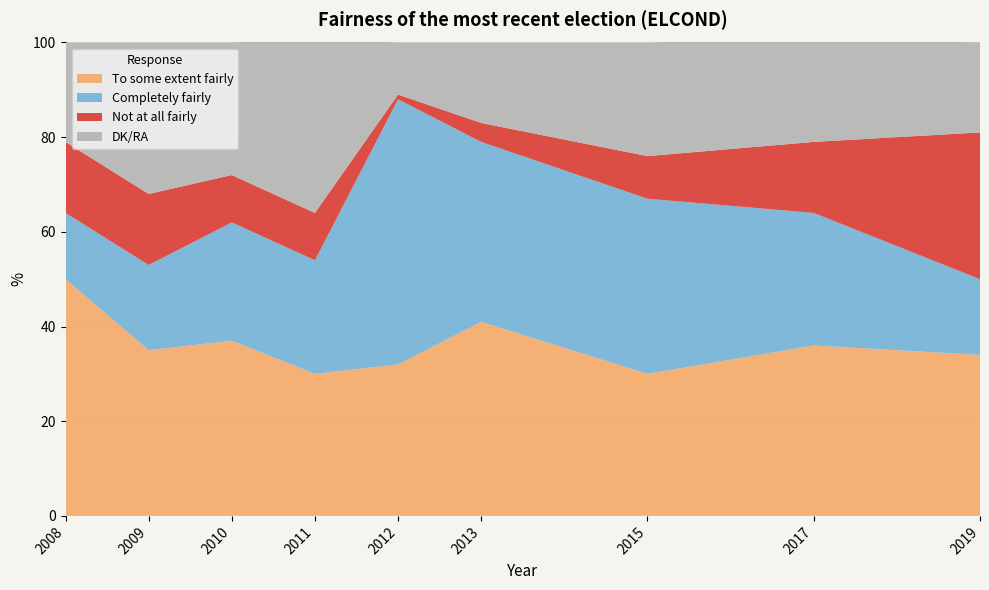

Reading right to left, transcribe all the data shown in this chart.

To some extent fairly: 2019=34	2017=36	2015=30	2013=41	2012=32	2011=30	2010=37	2009=35	2008=50
Completely fairly: 2019=16	2017=28	2015=37	2013=38	2012=56	2011=24	2010=25	2009=18	2008=14
Not at all fairly: 2019=31	2017=15	2015=9	2013=4	2012=1	2011=10	2010=10	2009=15	2008=15
DK/RA: 2019=19	2017=22	2015=24	2013=17	2012=11	2011=37	2010=28	2009=32	2008=21